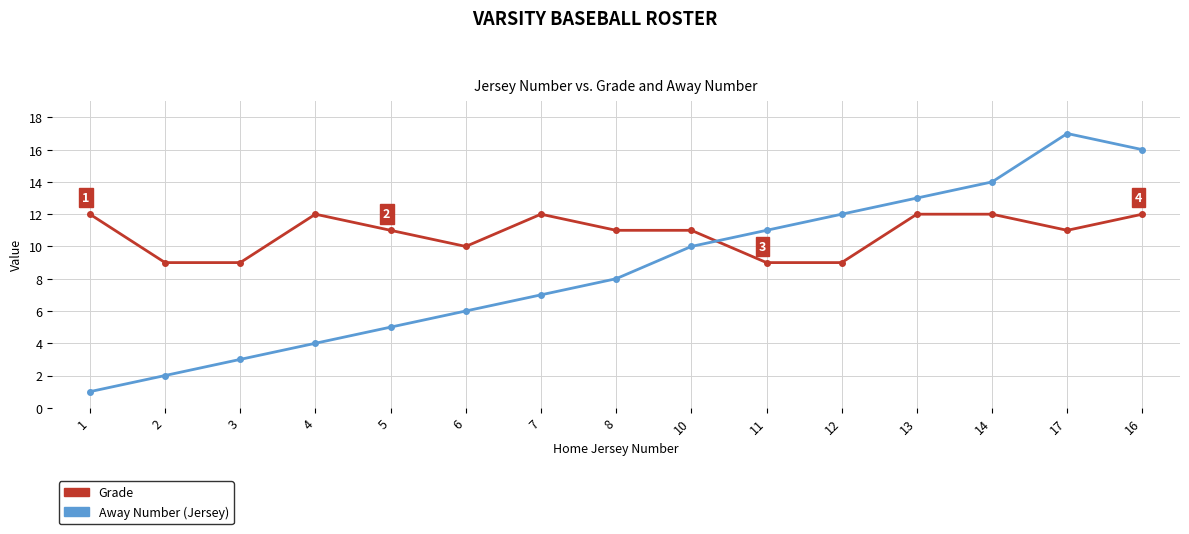

What is the maximum value shown in the chart?

17